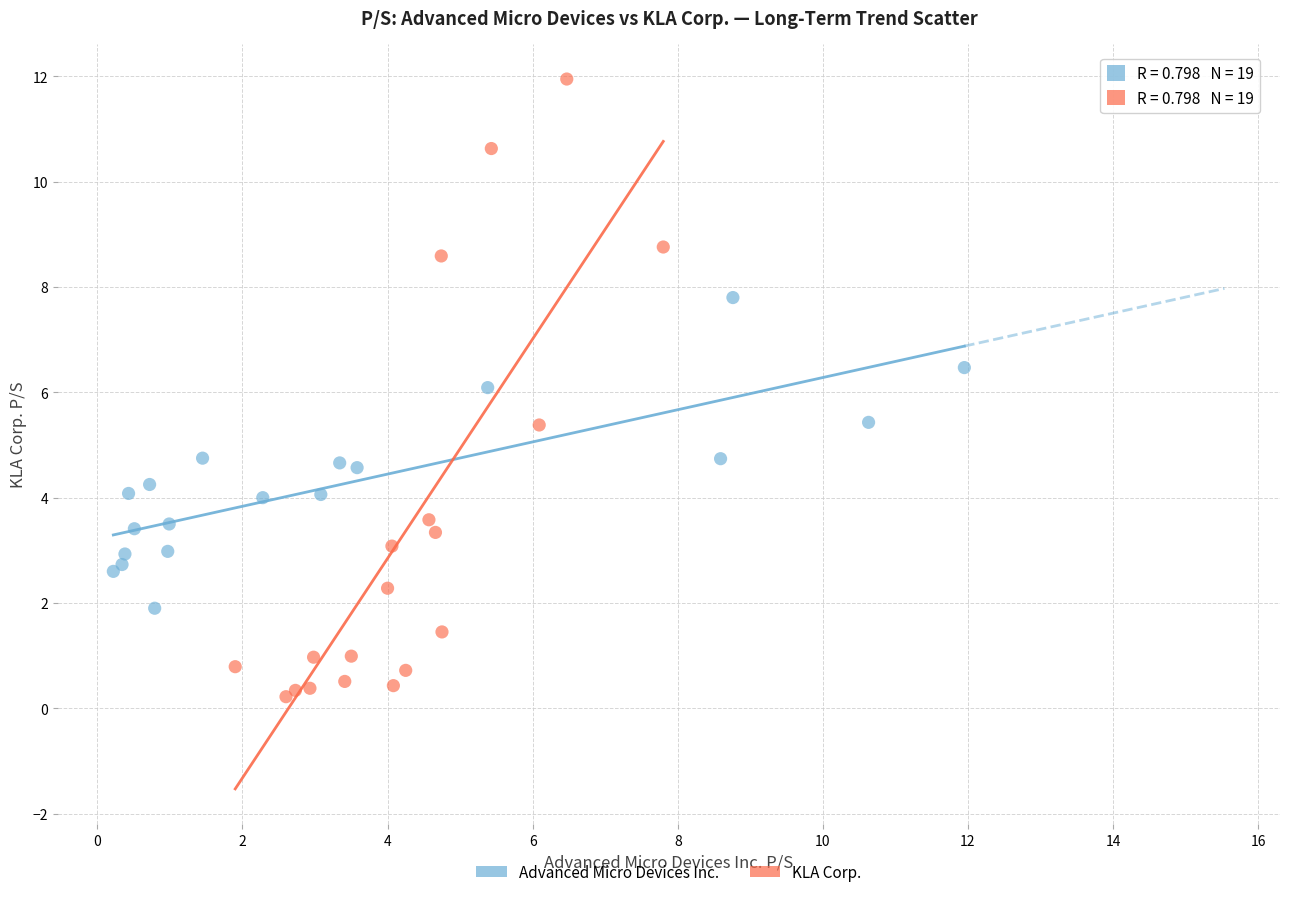

Which series reaches the minimum Y coordinate?

KLA Corp.